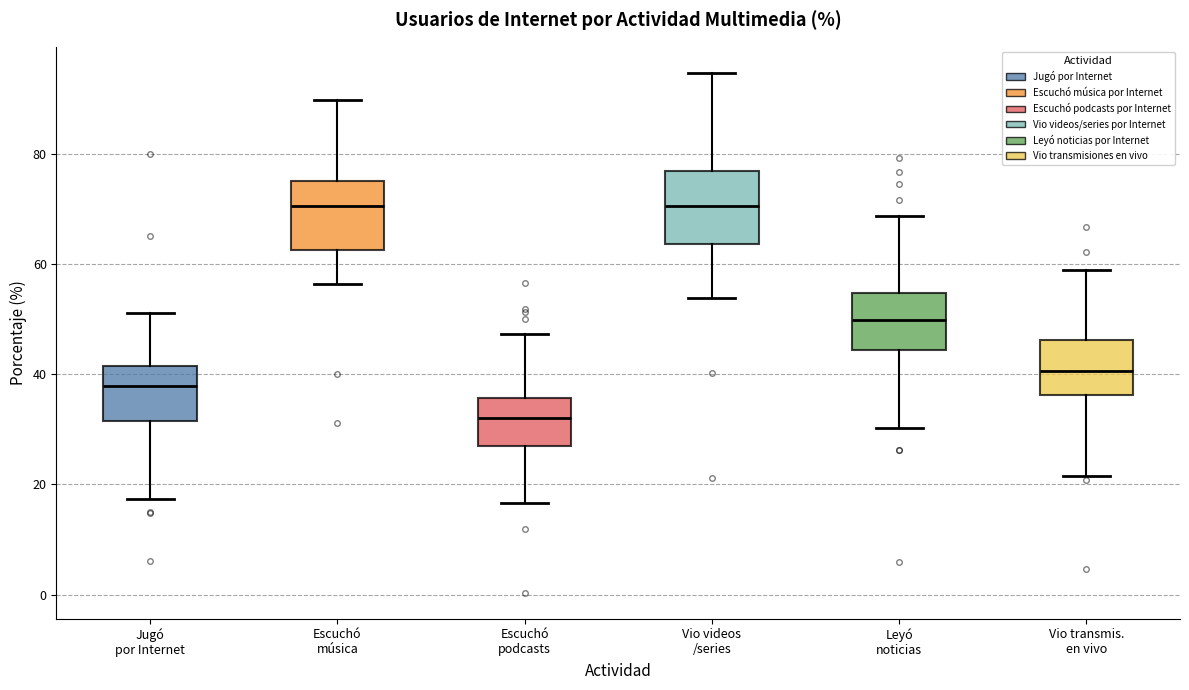

Which box has the lowest median line?

Escuchó podcasts